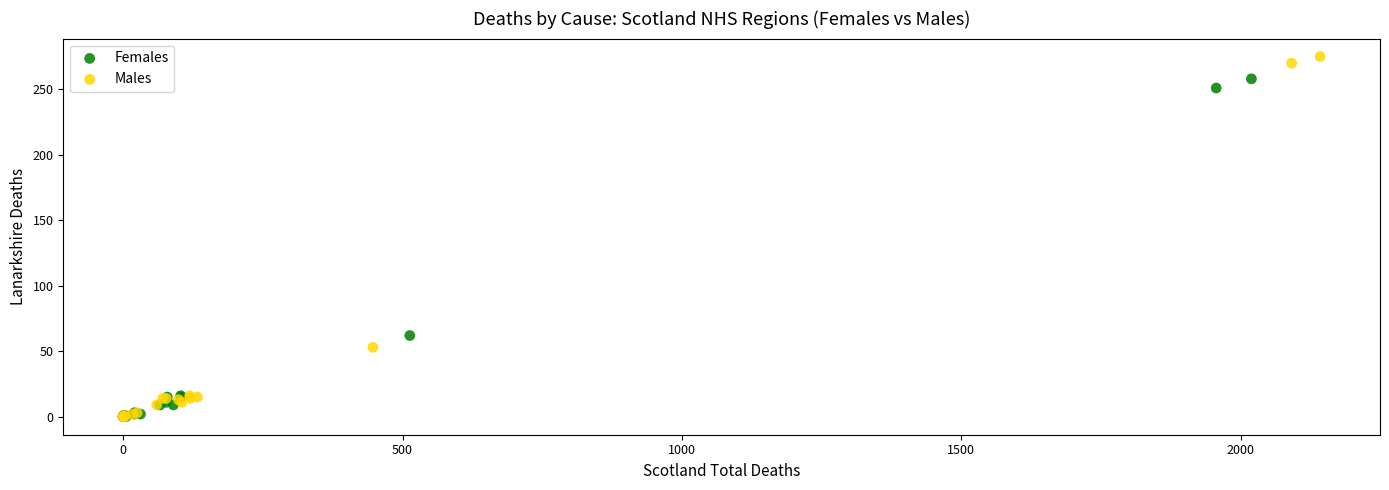

Which series contains the highest Y value?

Males